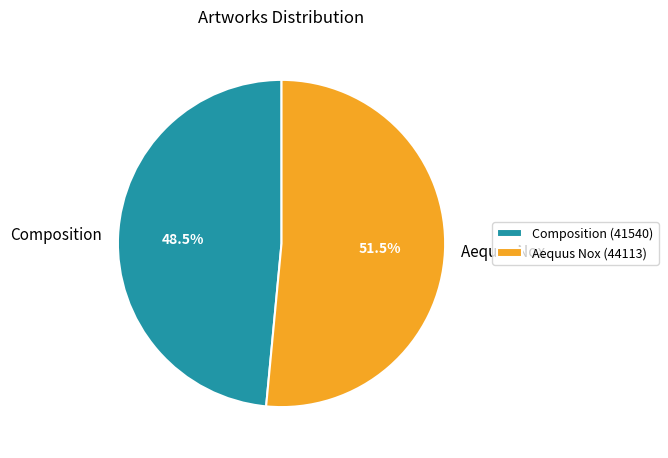

Which has a higher value, Composition or Aequus Nox?

Aequus Nox